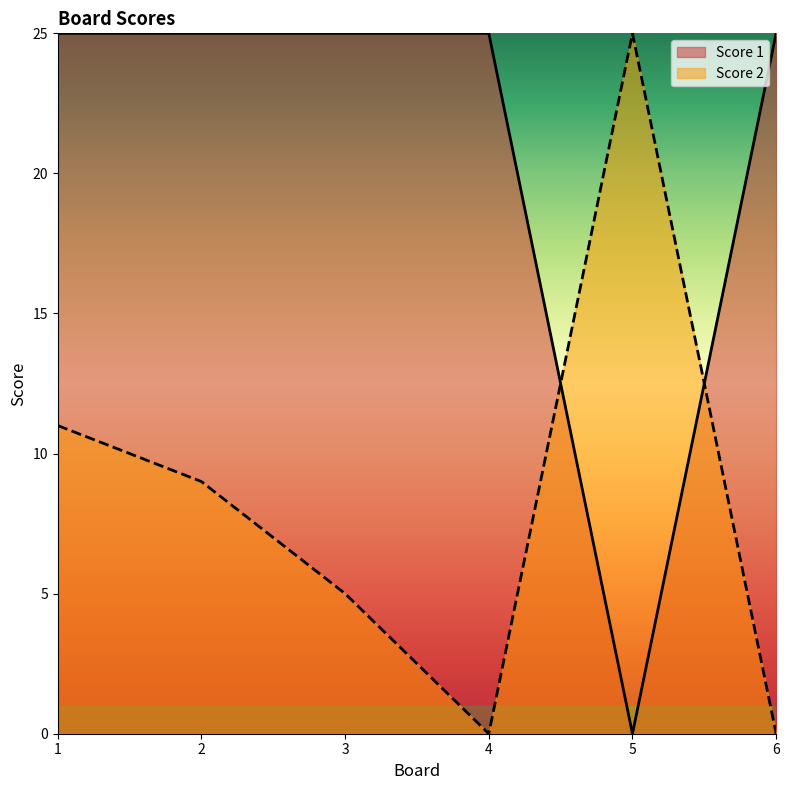

The Score 1 series shows 25 at 2. True or false?

True